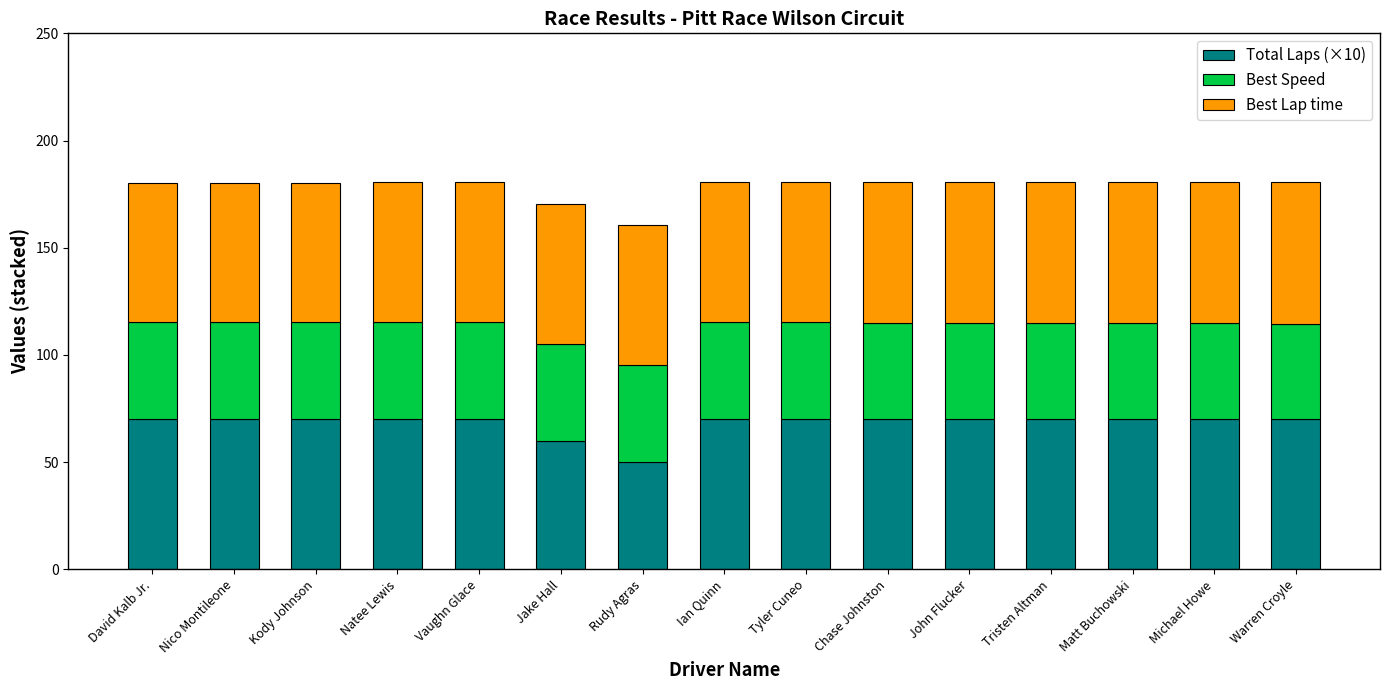

What is the minimum value for Total Laps (×10)?

50.0